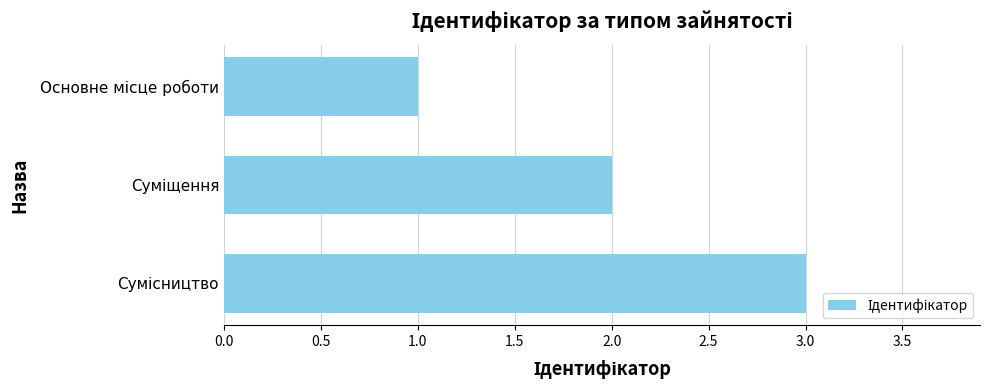

What is the sum of all values?

6